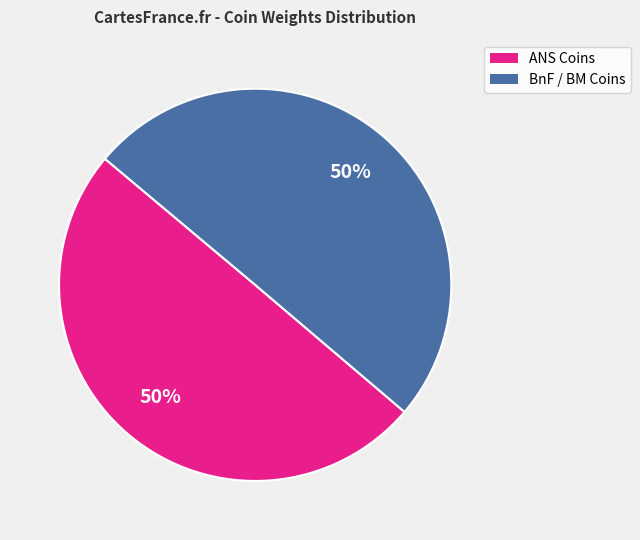

To the nearest percent, what is the average slice percentage?

50%